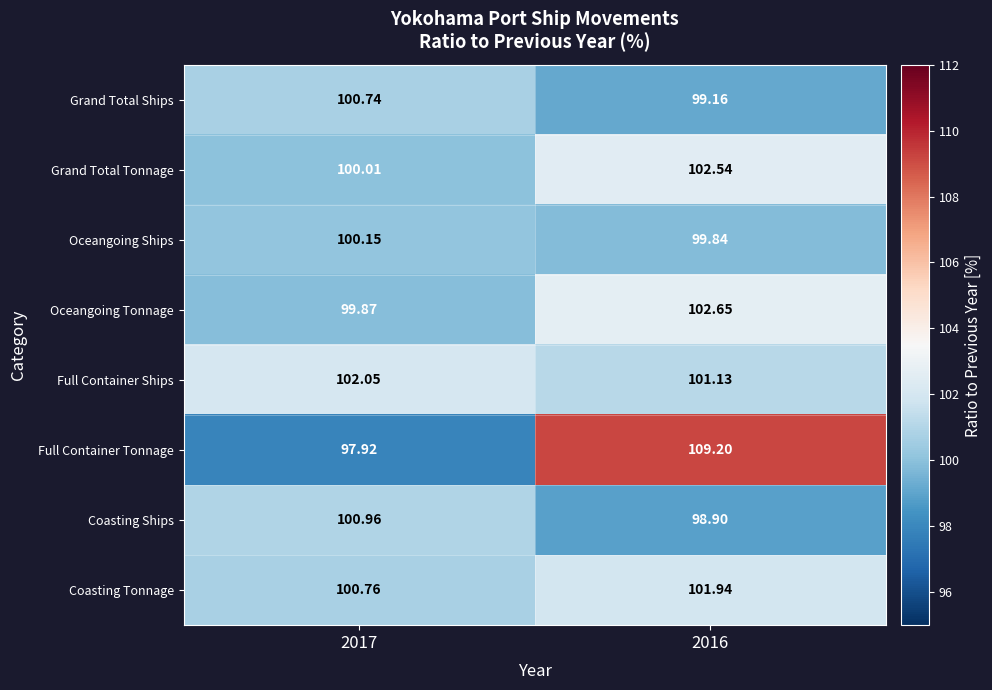

Which series has the largest total across all categories?

Full Container Tonnage